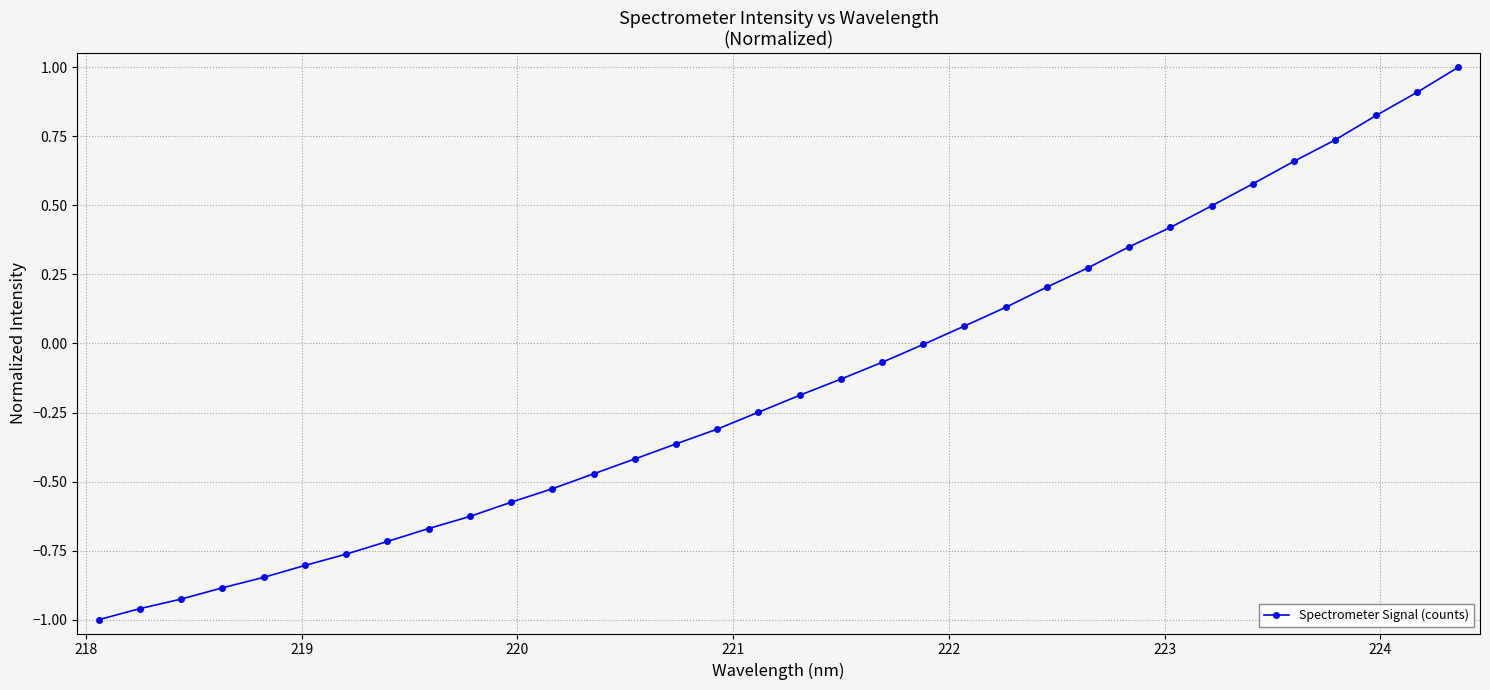

What is the difference between the maximum and minimum values?

2.0